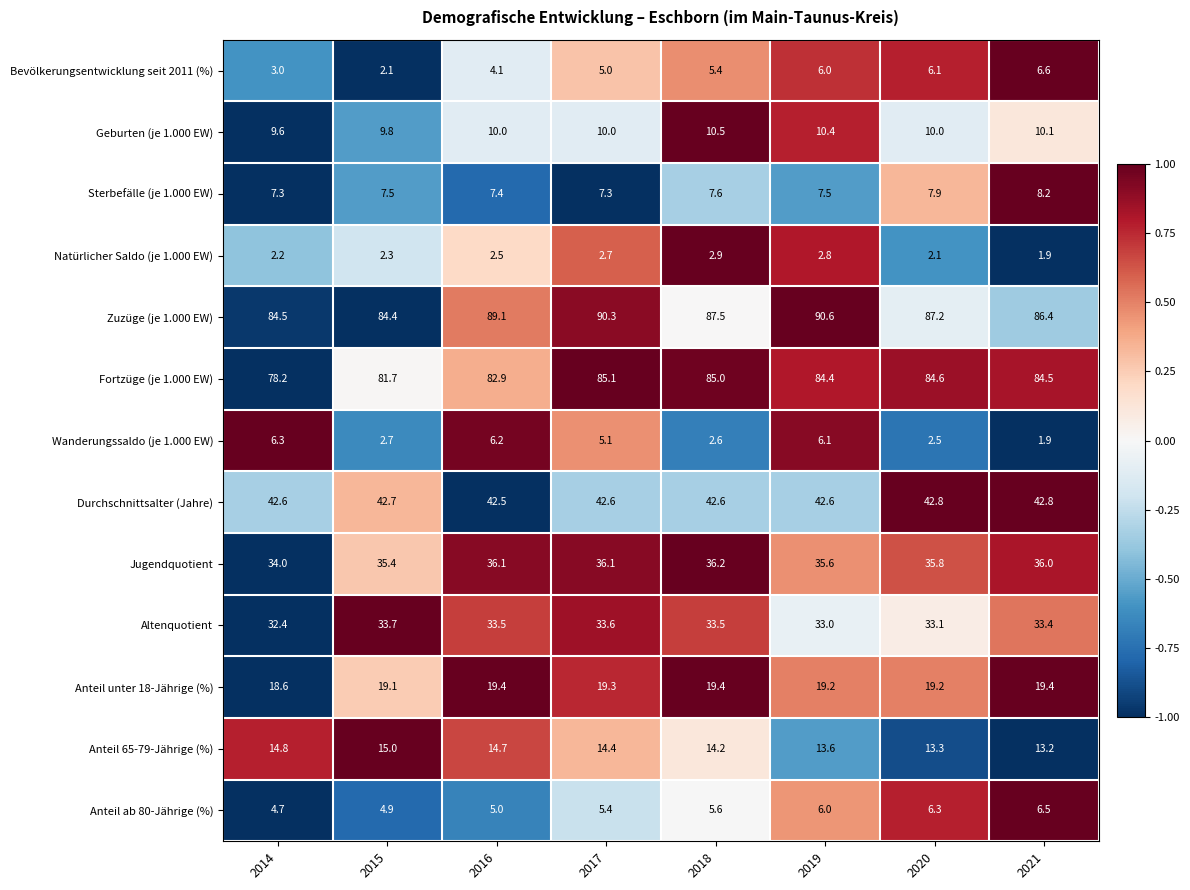

How many data points in Natürlicher Saldo (je 1.000 EW) are above 2?

7